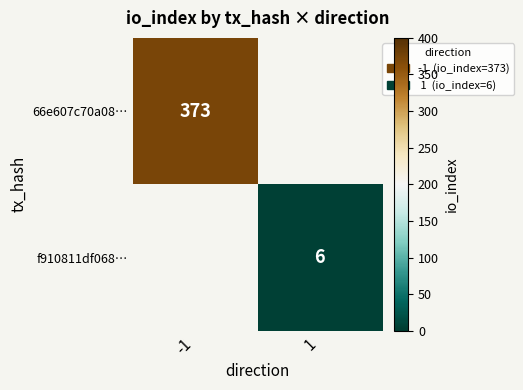

Which label corresponds to the largest value in the chart?

-1